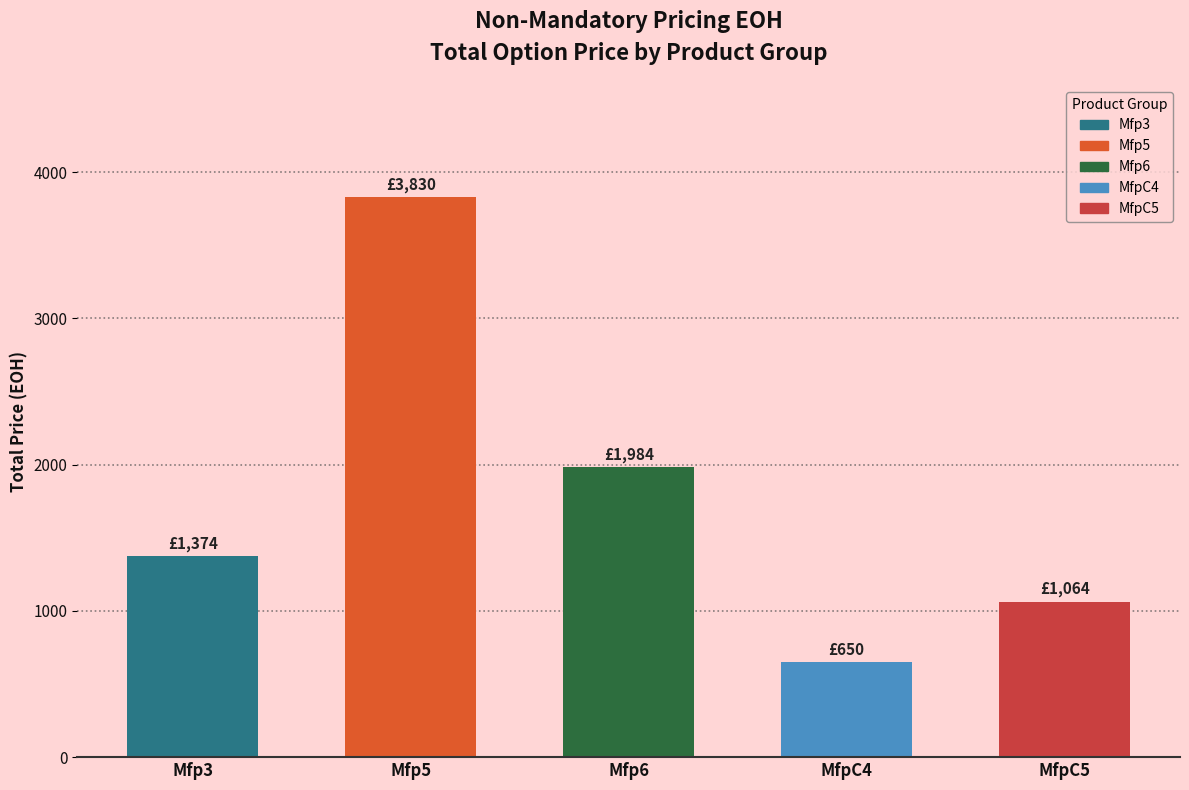

Approximately how many times larger is the value at MfpC4 compared to Mfp6?

0.3